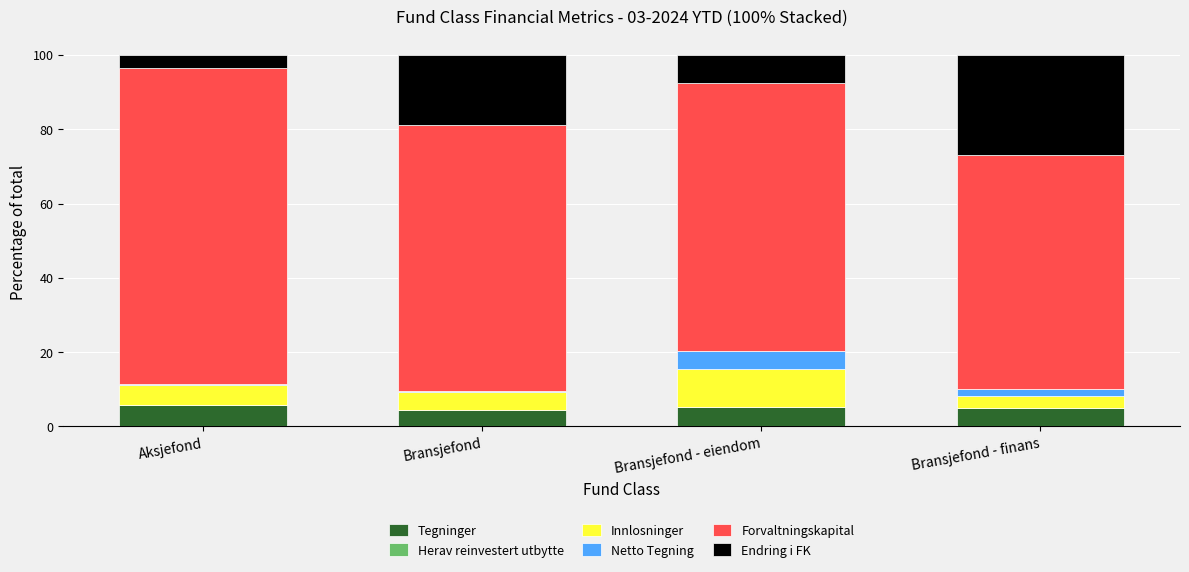

True or false: Tegninger has a value of 4.4 at Bransjefond.

True